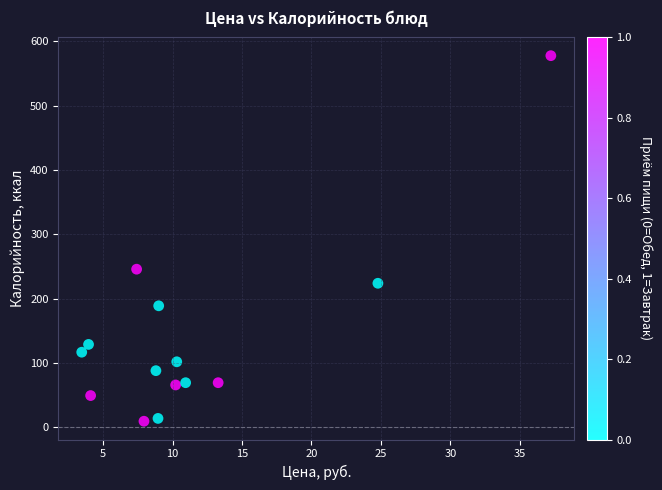

What Y value in the scatter plot is closest to 293?

245.9